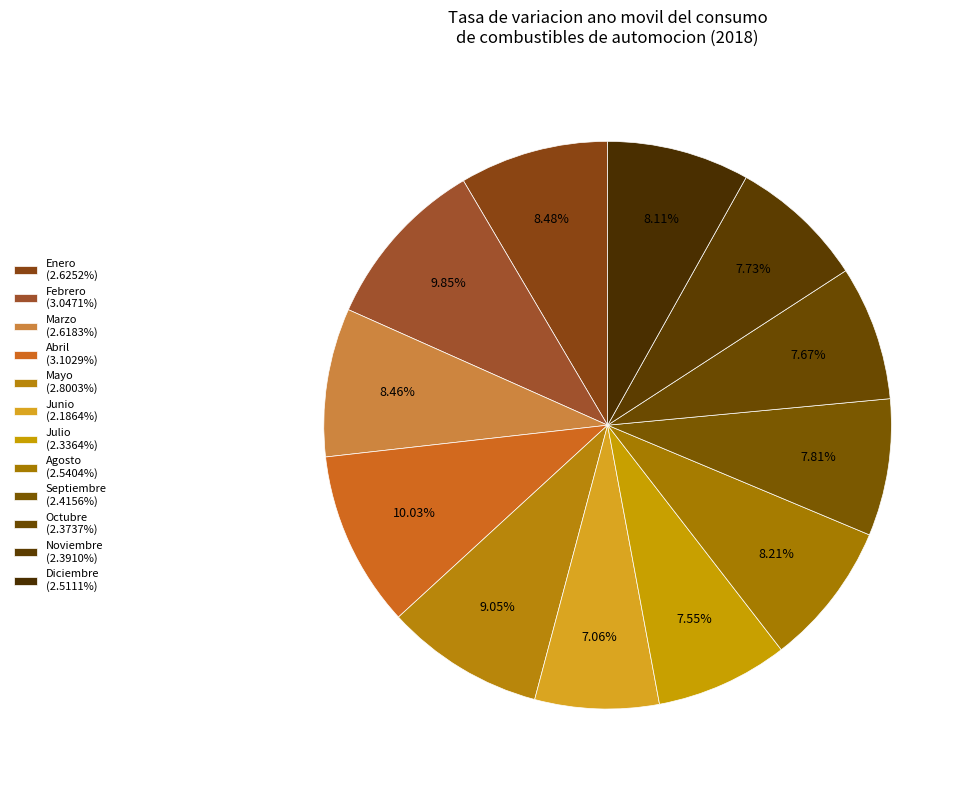

Is there any slice that represents more than half of the pie?

No